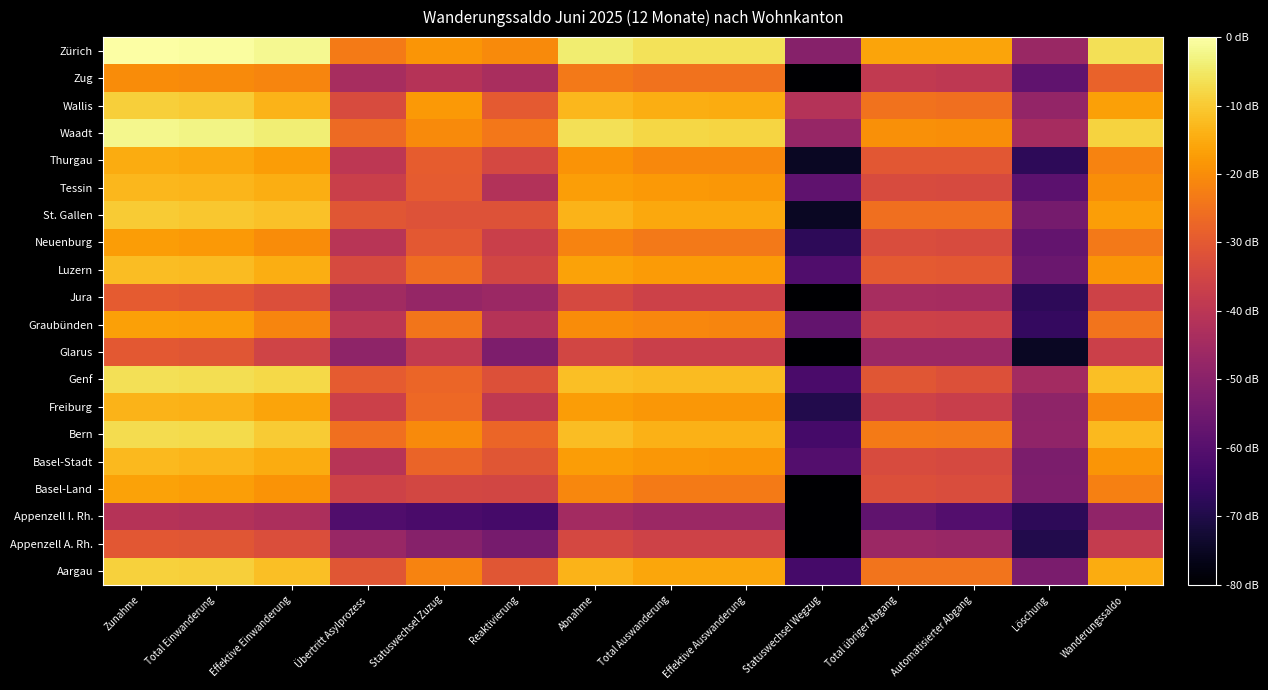

Which has a higher value, Abnahme or Automatisierter Abgang?

Abnahme